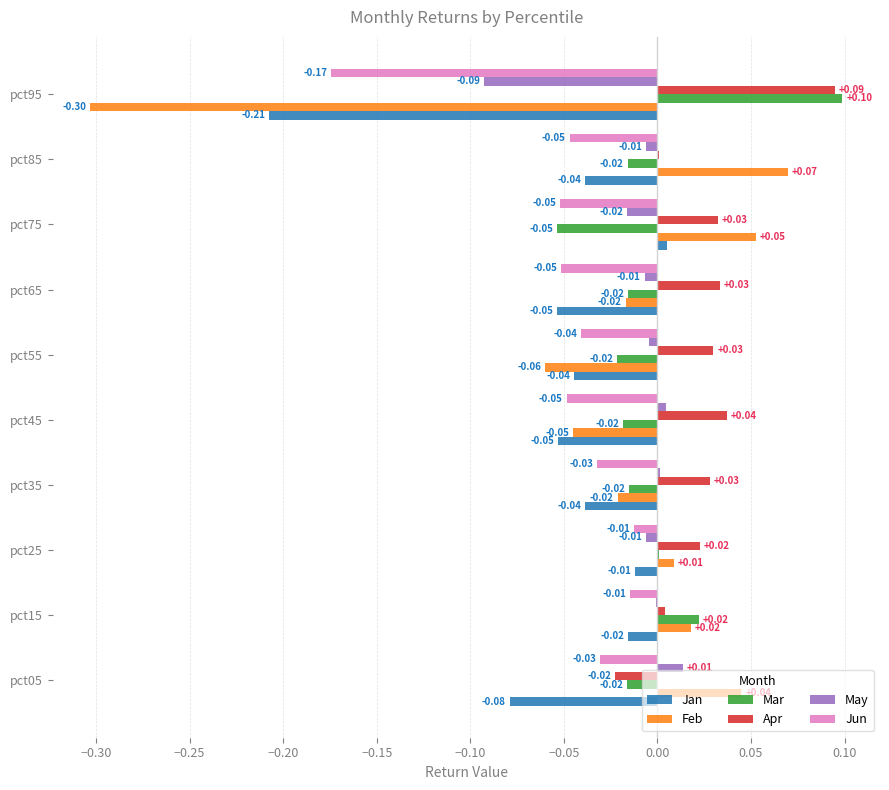

Which series changed the most between pct15 and pct55?

Feb